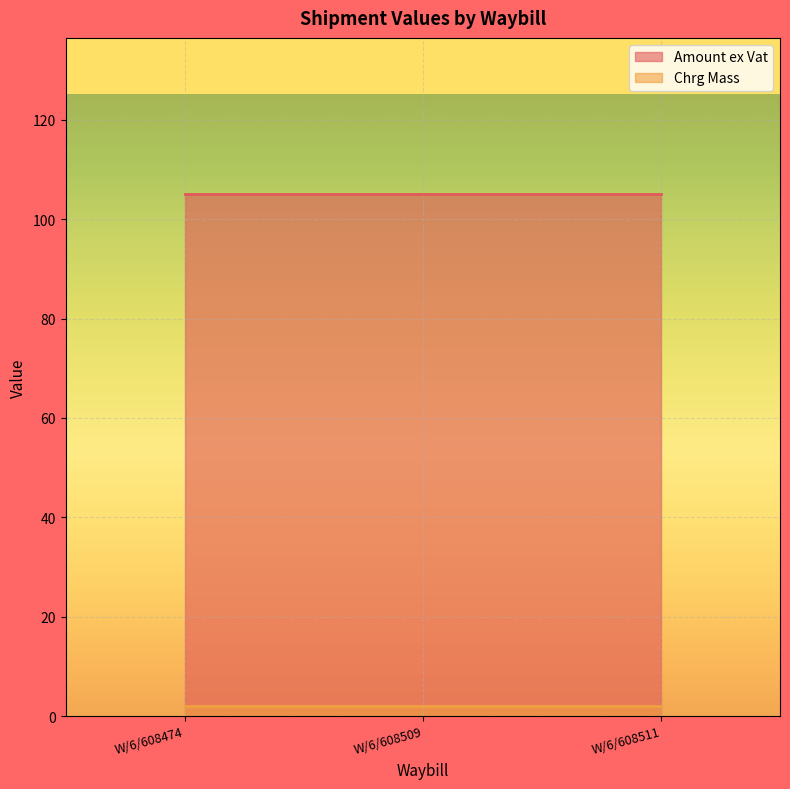

Is it true that Chrg Mass equals 2.0 at W/6/608509?

True